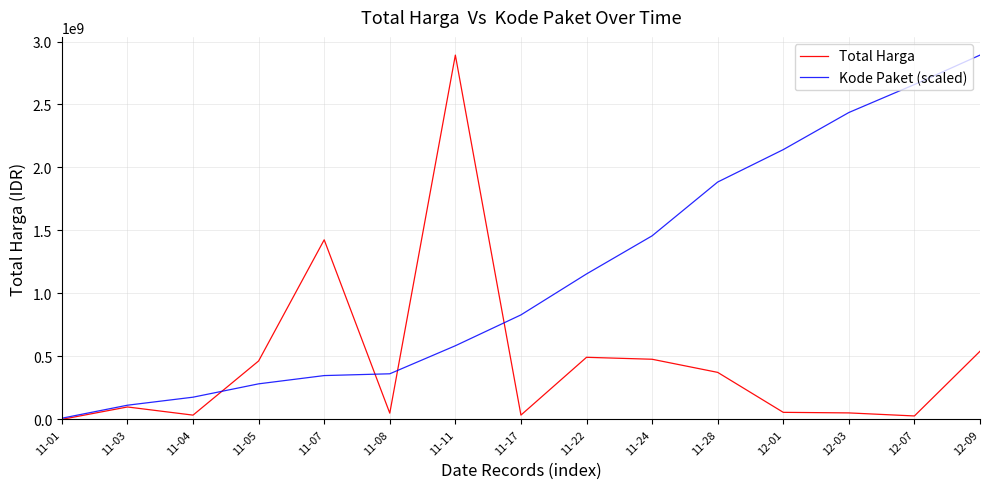

Does the chart have visible grid lines?

Yes